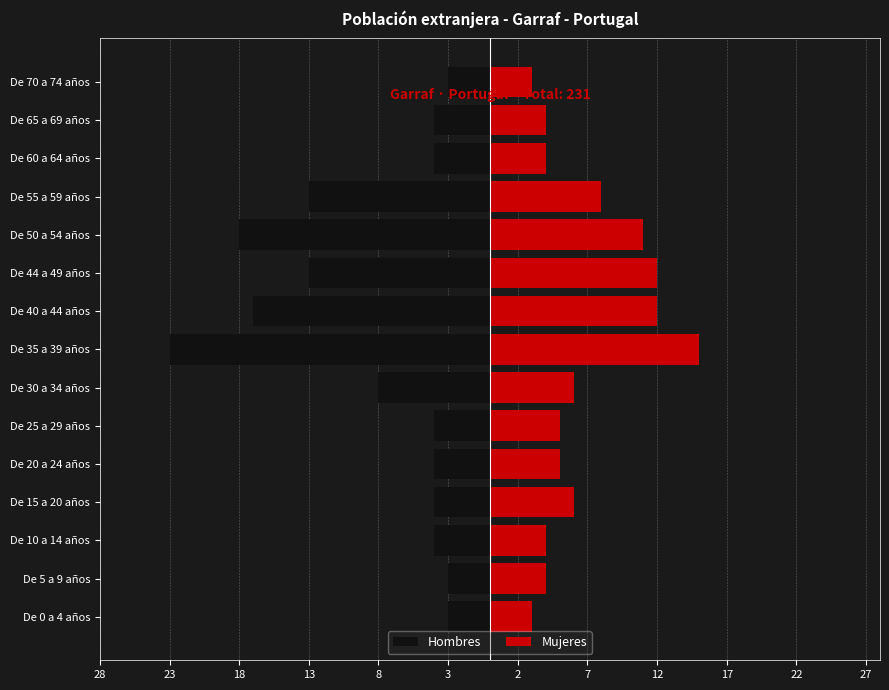

How many data points in Hombres are above -4?

3